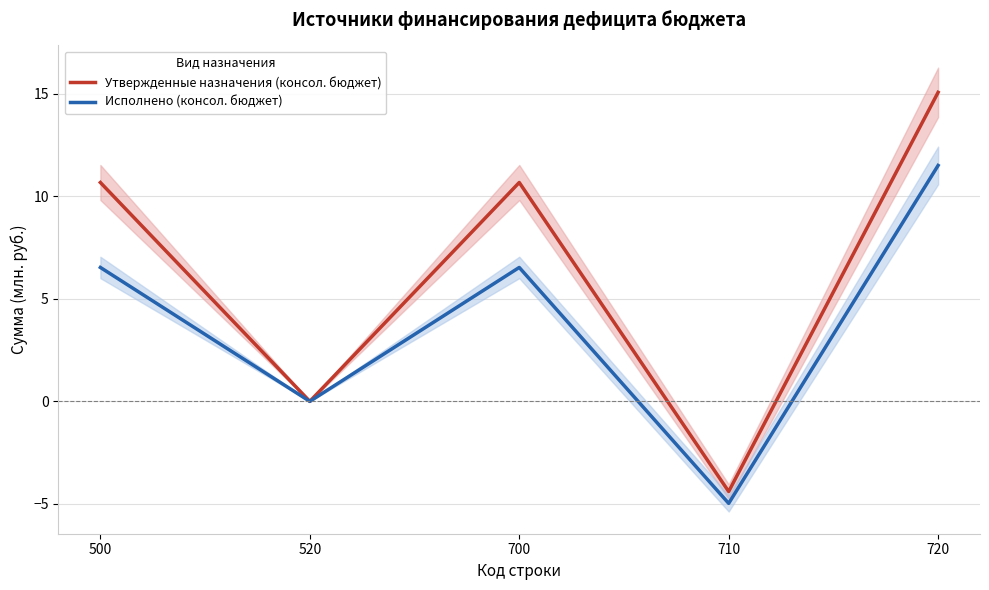

At which label does Утвержденные назначения (консол. бюджет) reach its peak?

720